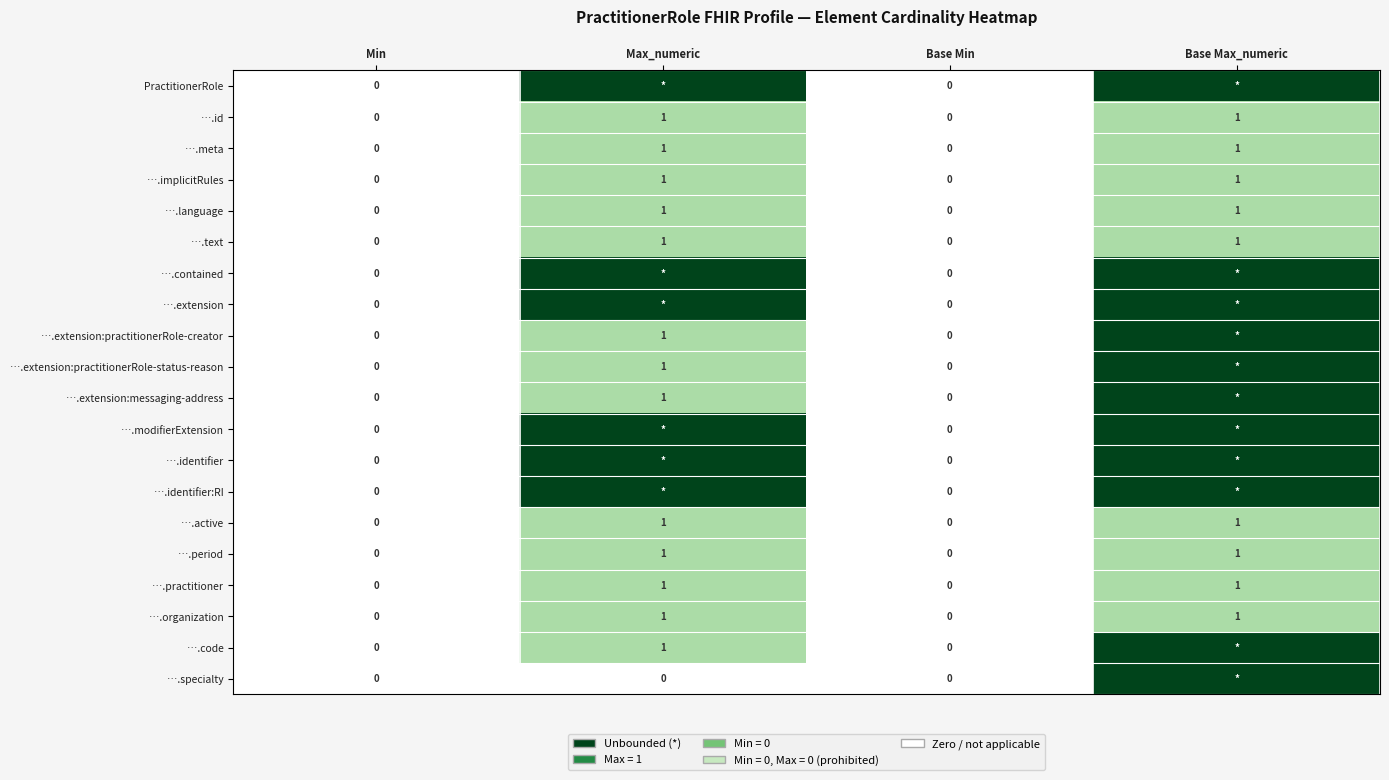

True or false: ….active has a value of 1 at Min.

False